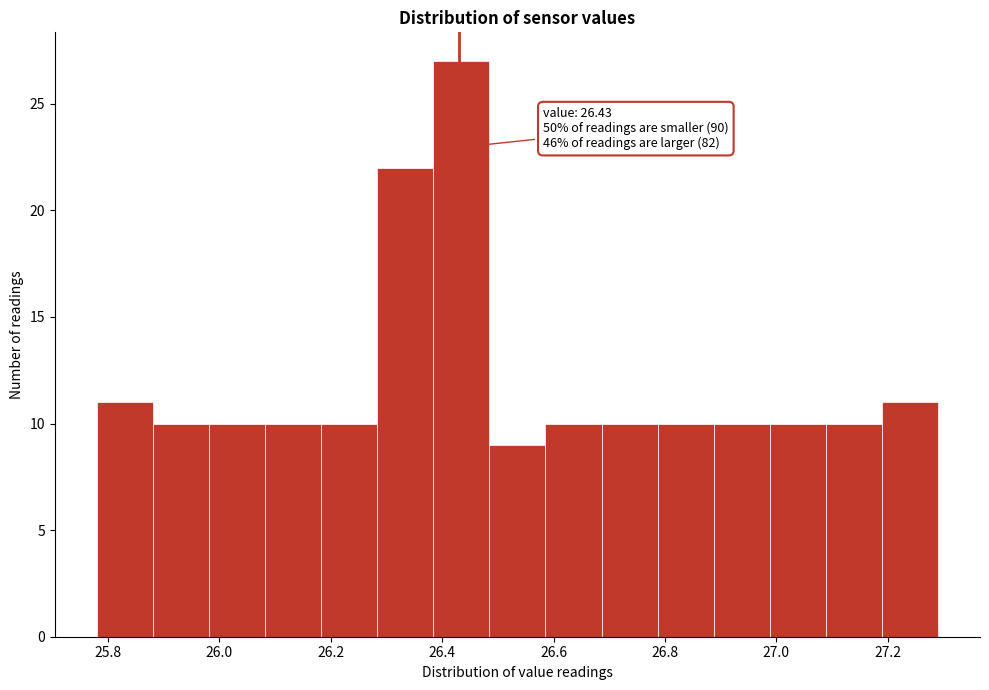

Which range on the x-axis has the tallest bar?

26.38 to 26.48